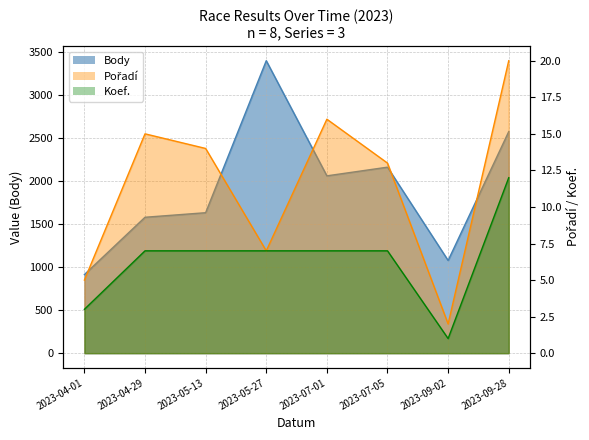

Reading left to right, what are all the values shown in this chart?

Body: 915	1582	1635	3404	2064	2165	1079	2579
Pořadí: 5	15	14	7	16	13	2	20
Koef.: 3	7	7	7	7	7	1	12